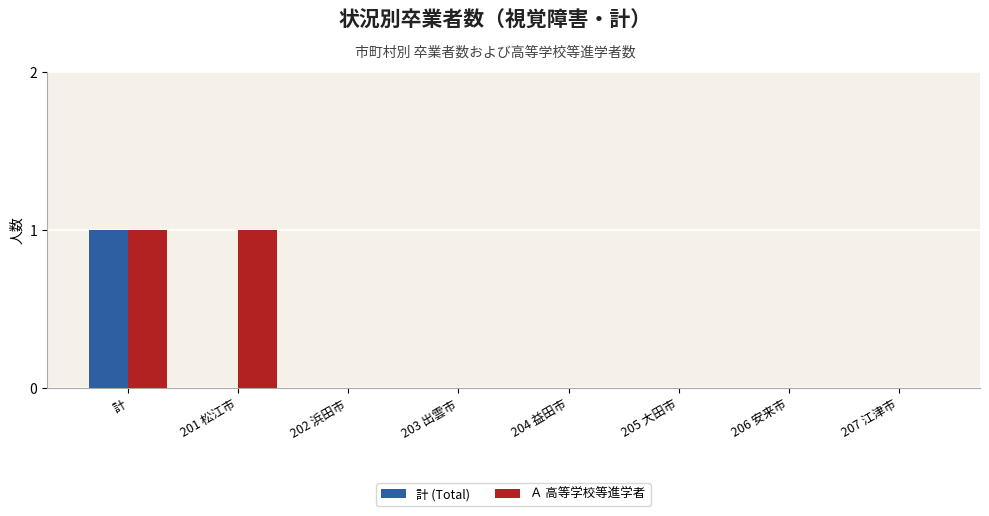

Is the value of 計 (Total) at 205 大田市 greater than the value of Ａ 高等学校等進学者 at 201 松江市?

No